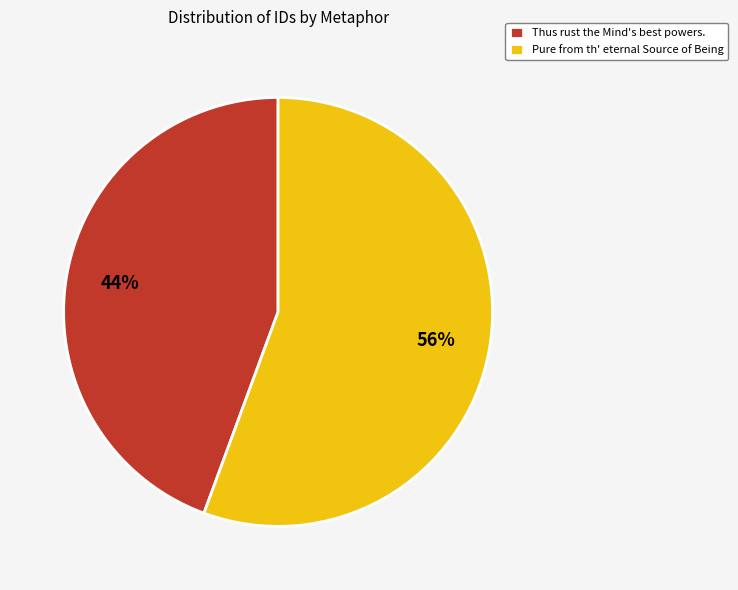

Is there a majority slice in this chart?

Yes